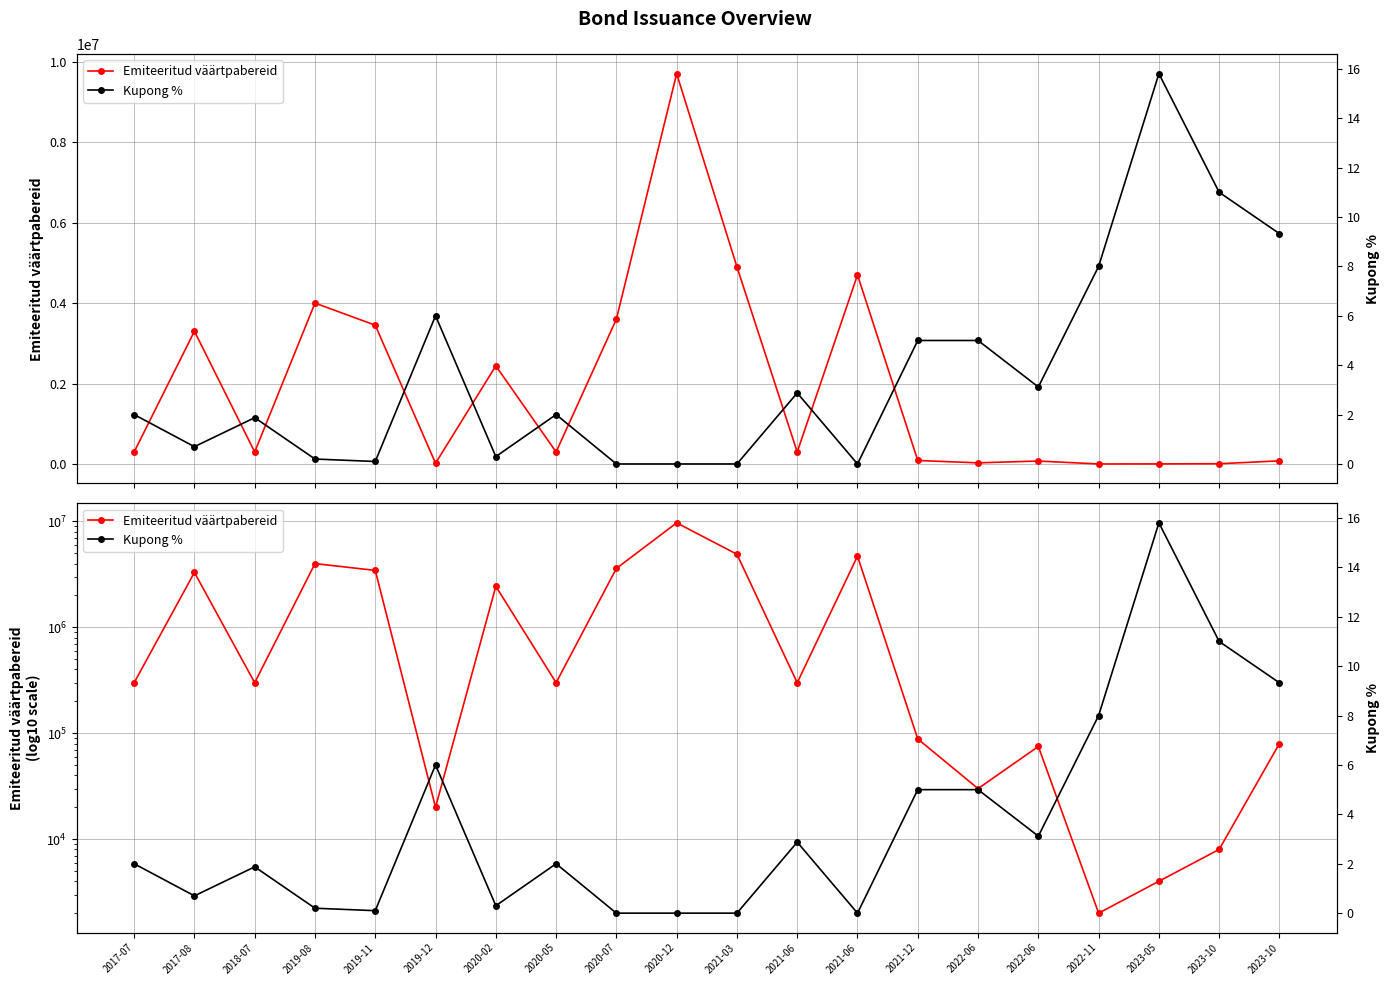

Rank the categories by Emiteeritud väärtpabereid value from lowest to highest.

2022-11, 2023-05, 2023-10, 2019-12, 2022-06, 2022-06, 2023-10, 2021-12, 2017-07, 2018-07, 2020-05, 2021-06, 2020-02, 2017-08, 2019-11, 2020-07, 2019-08, 2021-06, 2021-03, 2020-12